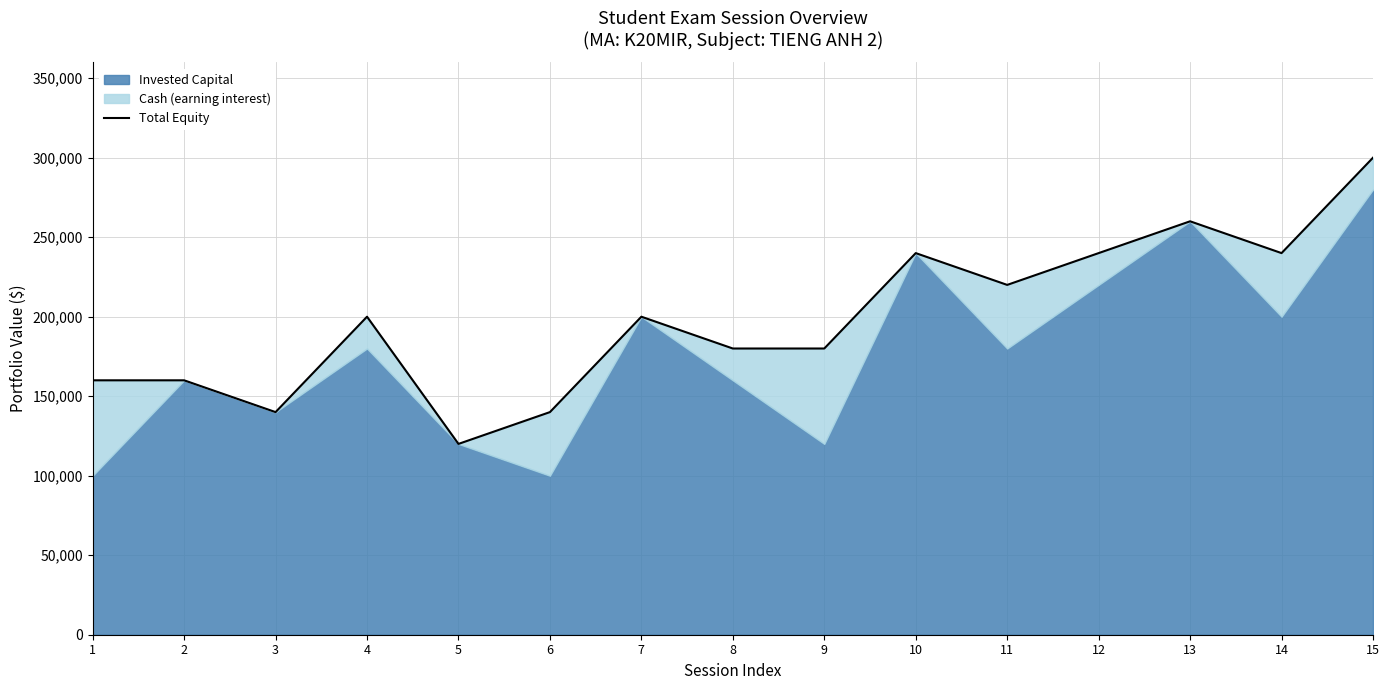

How many points are lower than both their immediate neighbors (excluding endpoints)?

4